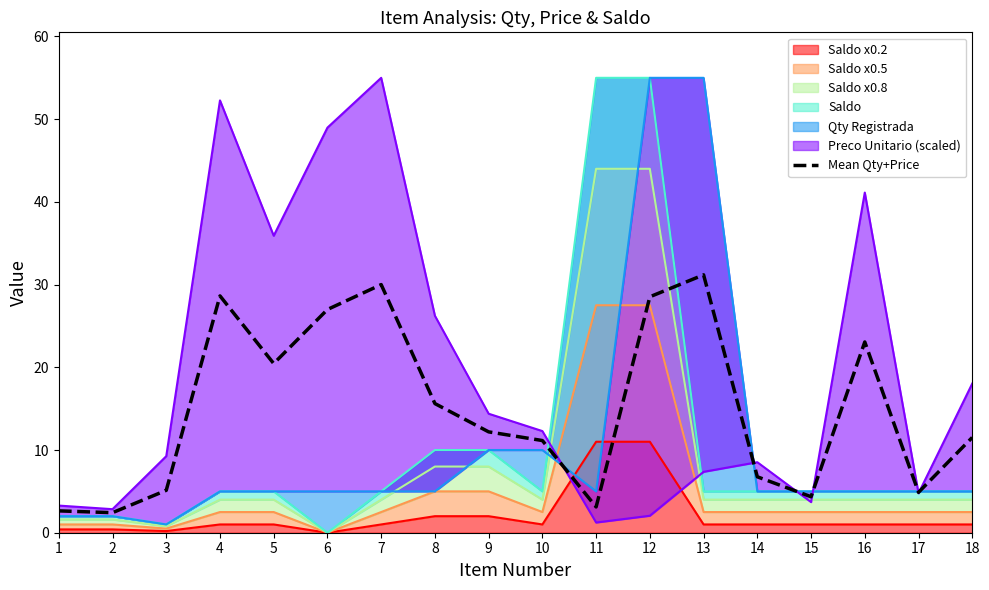

List the labels in order of value, smallest first.

2, 1, 11, 15, 17, 3, 14, 10, 18, 9, 8, 5, 16, 6, 12, 4, 7, 13